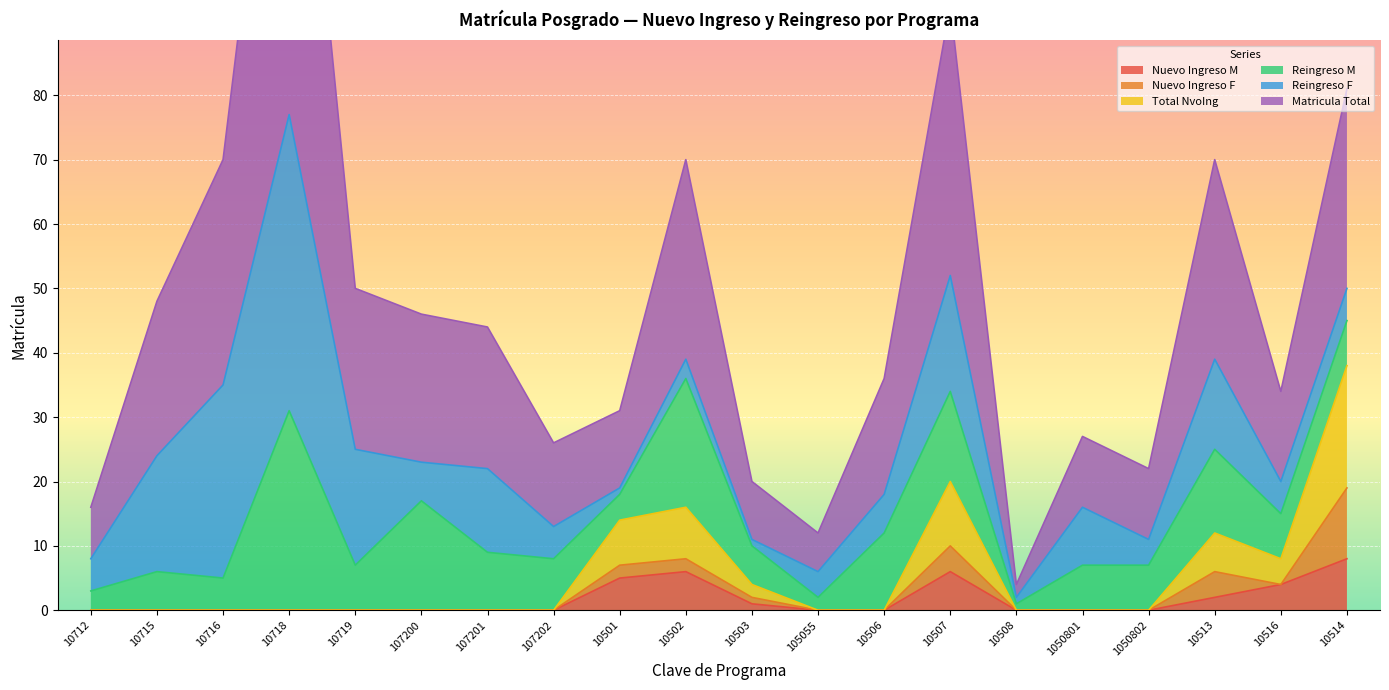

The Nuevo Ingreso M series shows 5 at 10712. True or false?

False